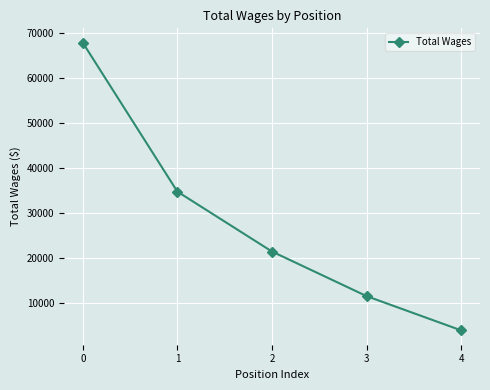

Reading left to right, transcribe all the data shown in this chart.

0=67771	1=34670	2=21350	3=11438	4=3823